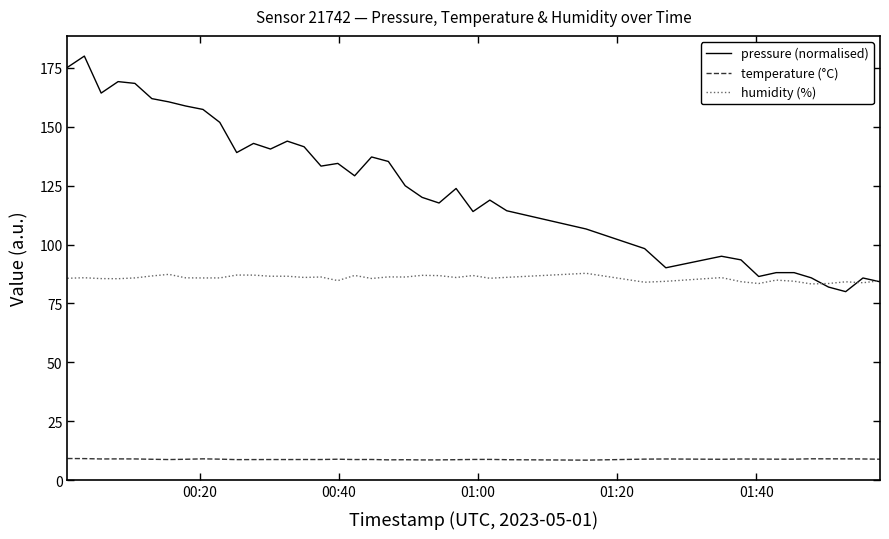

Rank the series by their maximum value, from highest to lowest.

pressure (normalised), humidity (%), temperature (°C)